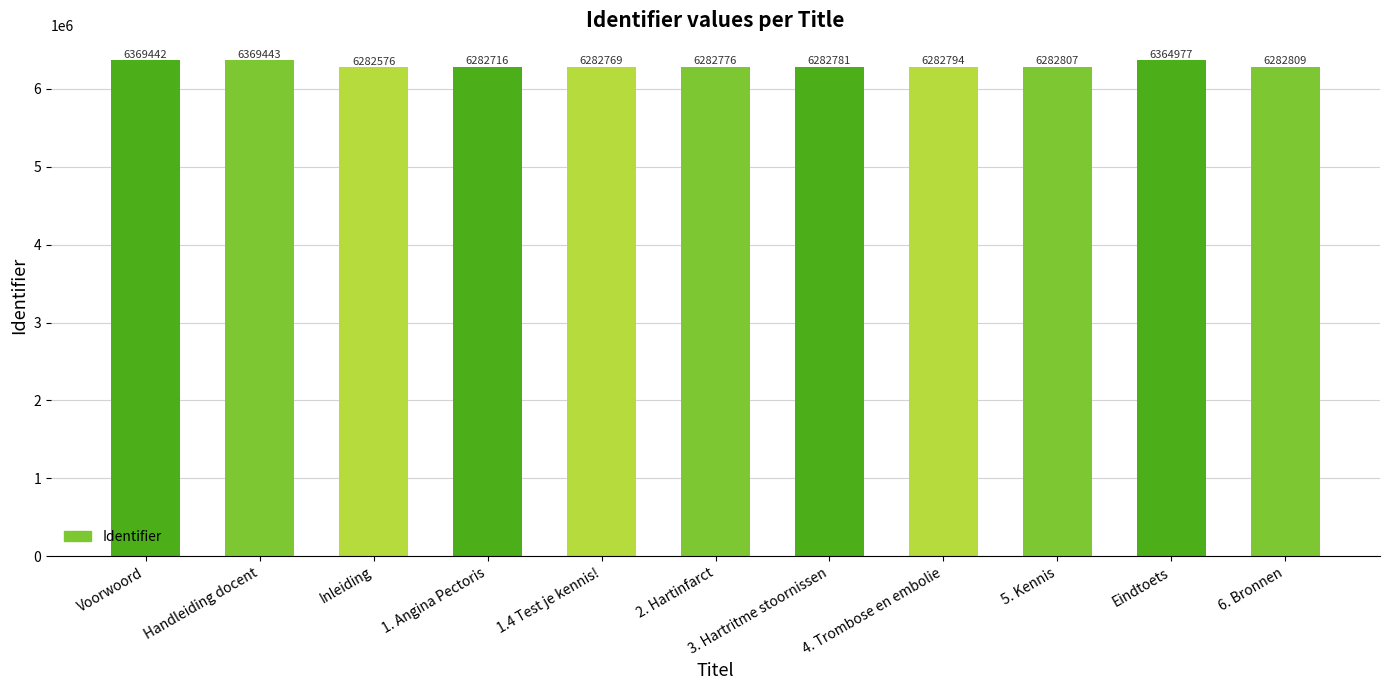

The chart shows a value of 9920166 at Eindtoets. True or false?

False